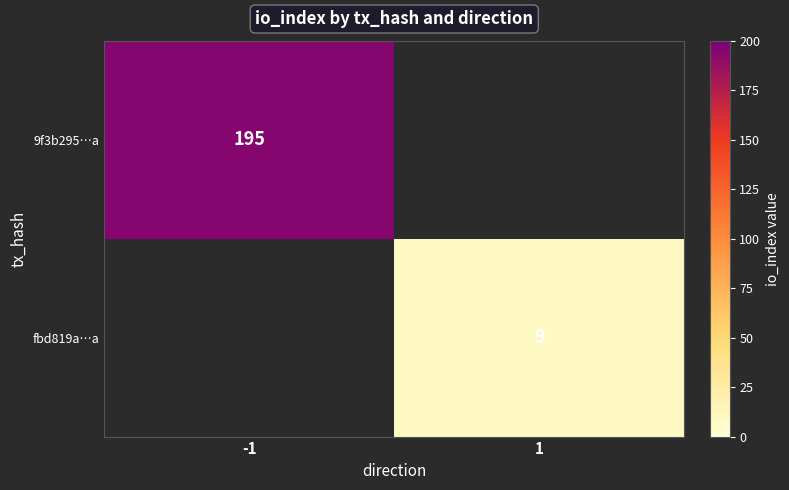

The fbd819a…a series shows 9 at 1. True or false?

True